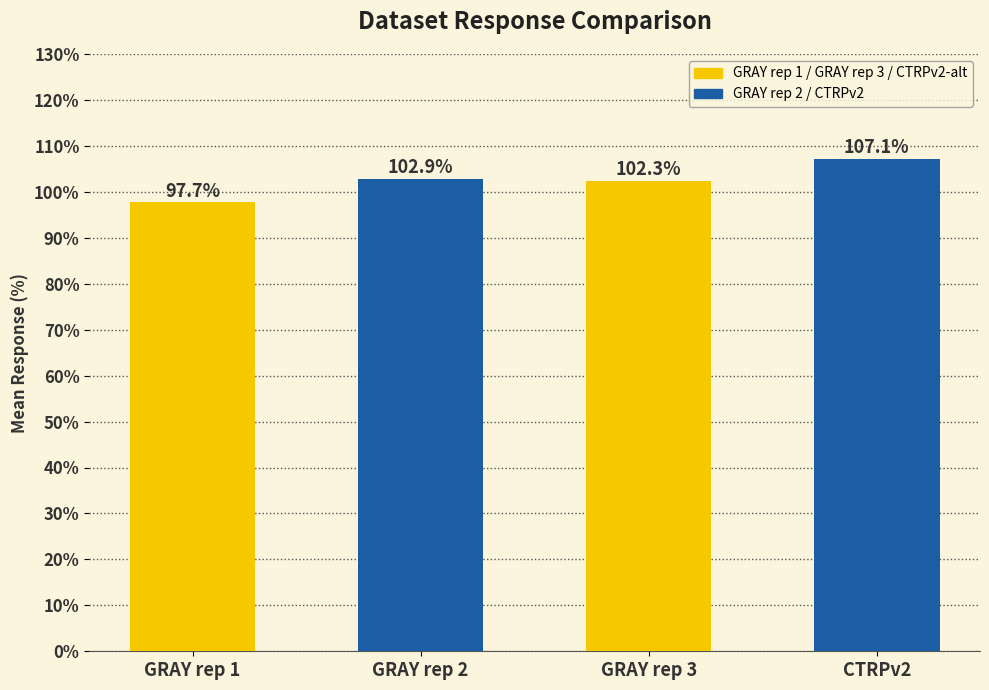

List the labels in order of value, largest first.

CTRPv2, GRAY rep 2, GRAY rep 3, GRAY rep 1